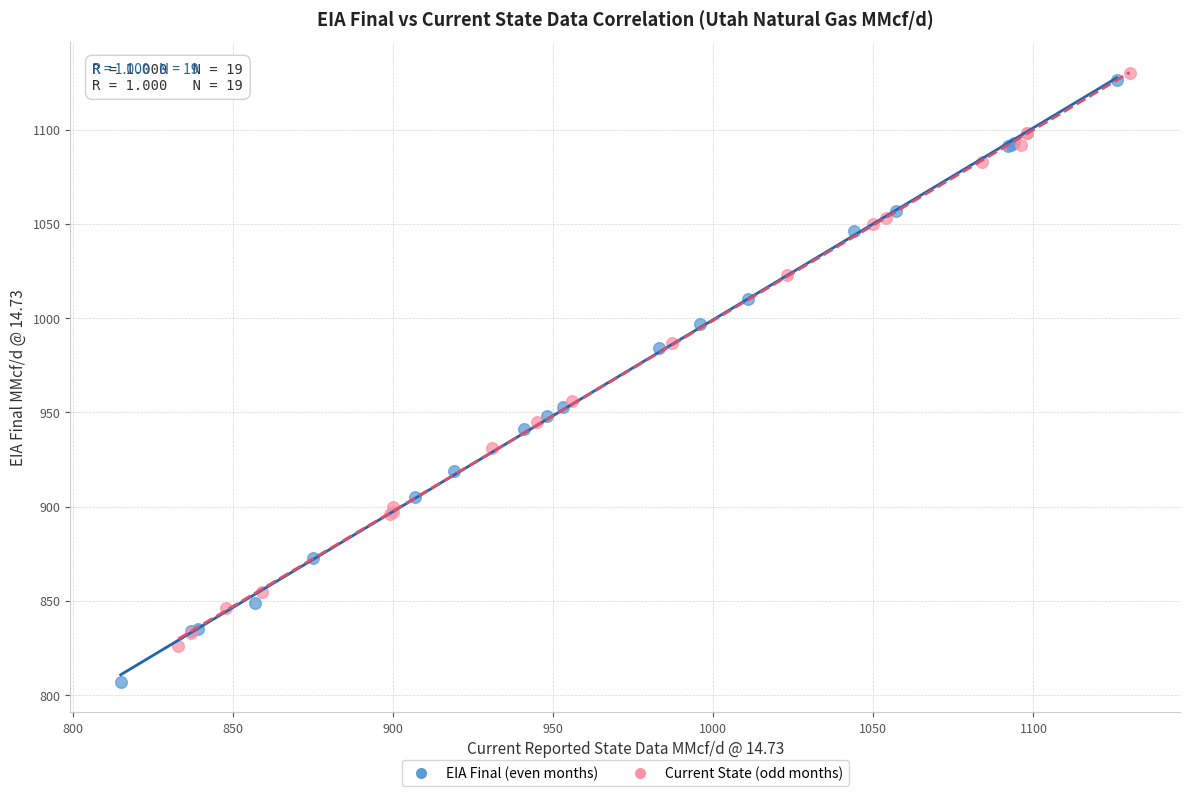

Which series contains the lowest Y value?

EIA Final (even months)